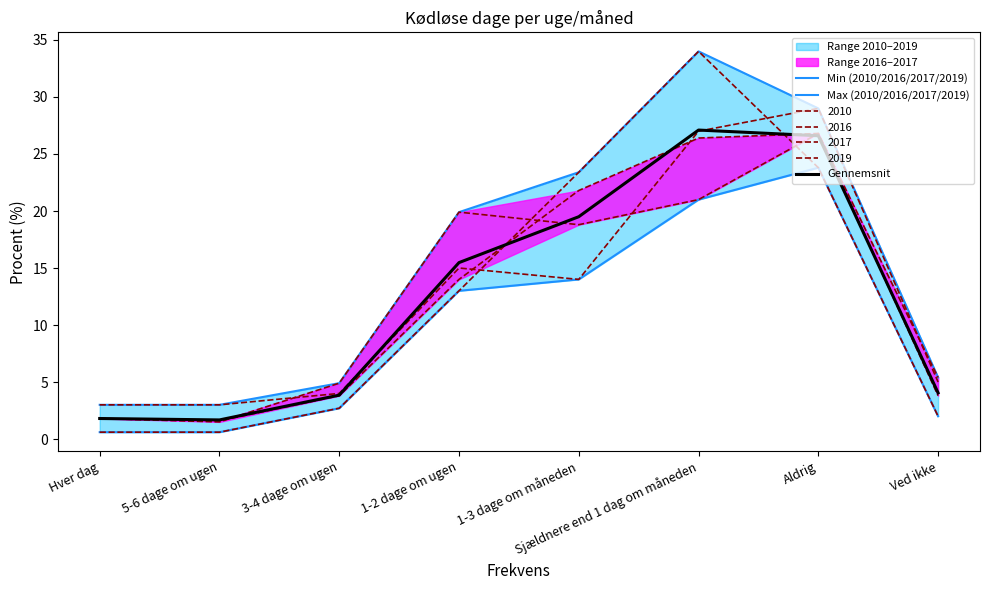

The Max (2010/2016/2017/2019) series shows 5.4 at Ved ikke. True or false?

True